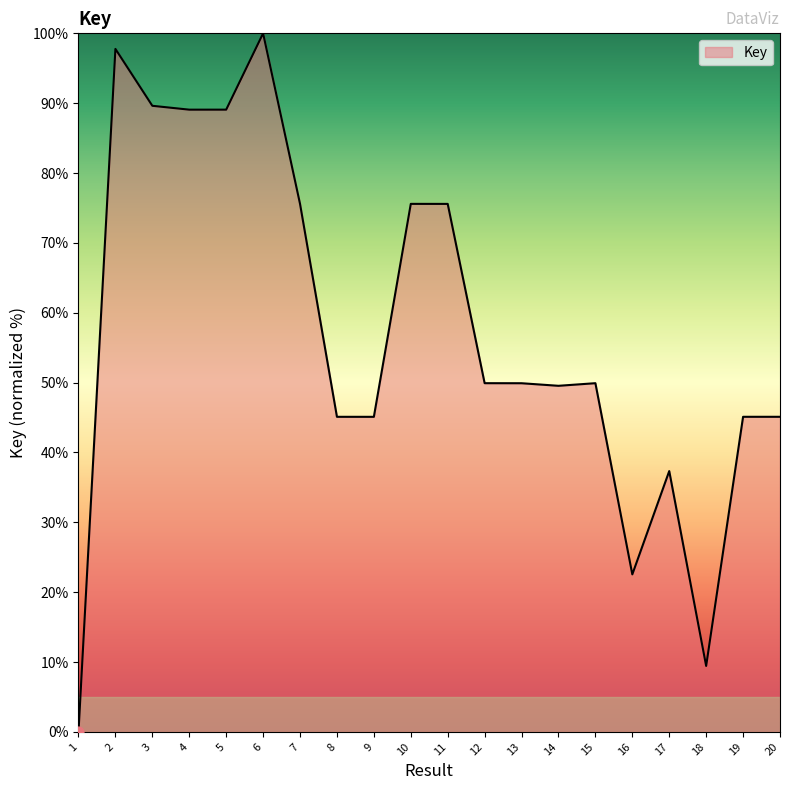

What is the change in value from 7 to 12?

-25.7